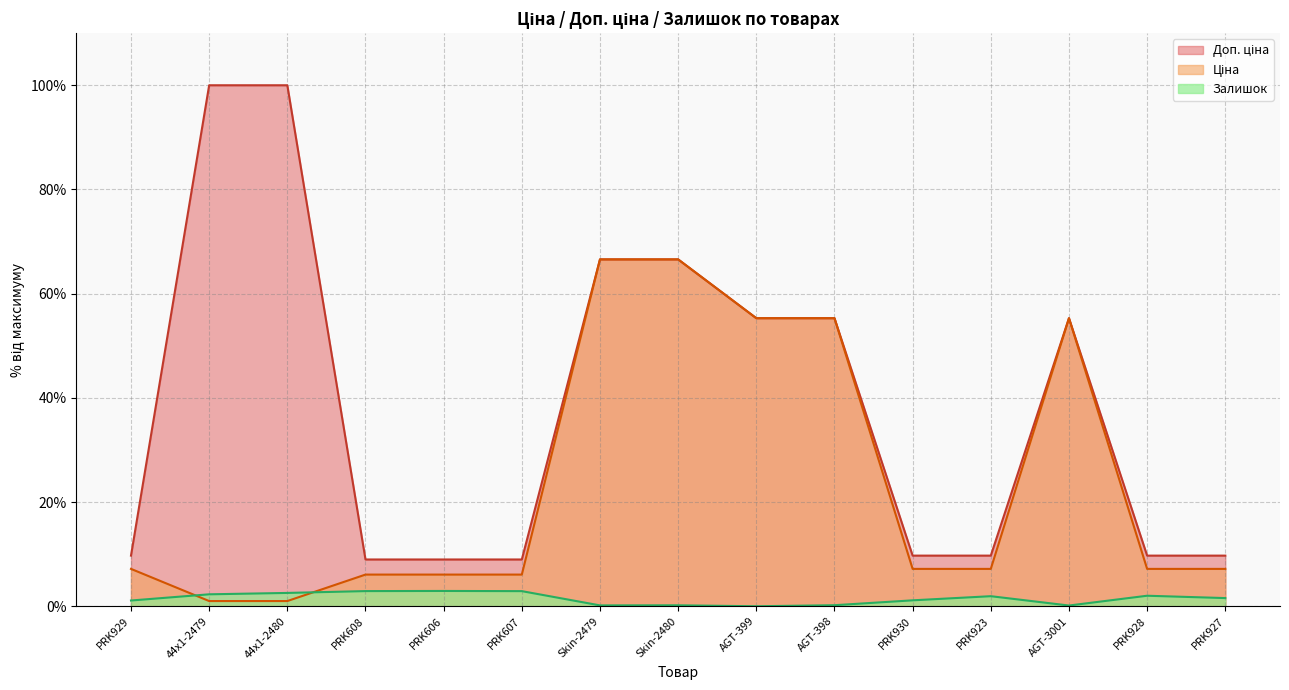

How many lines are shown in the chart?

3